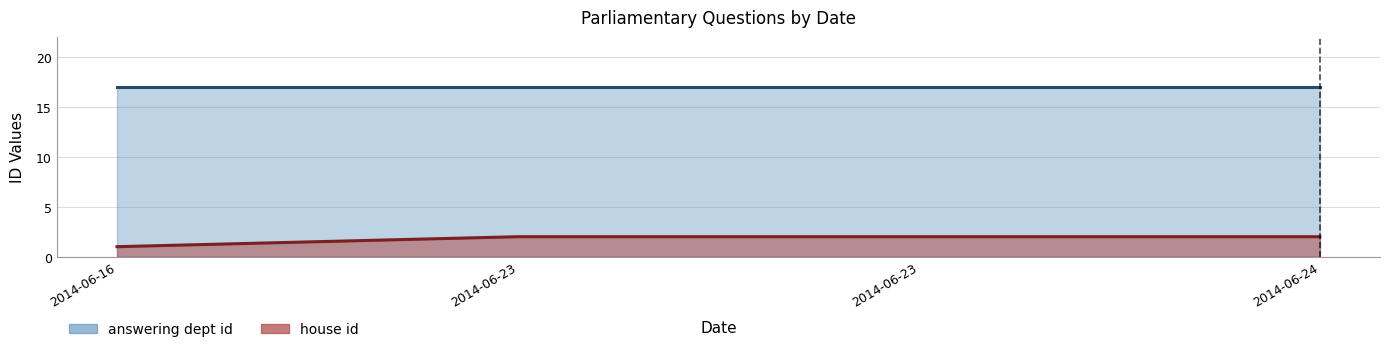

How many lines are shown in the chart?

2